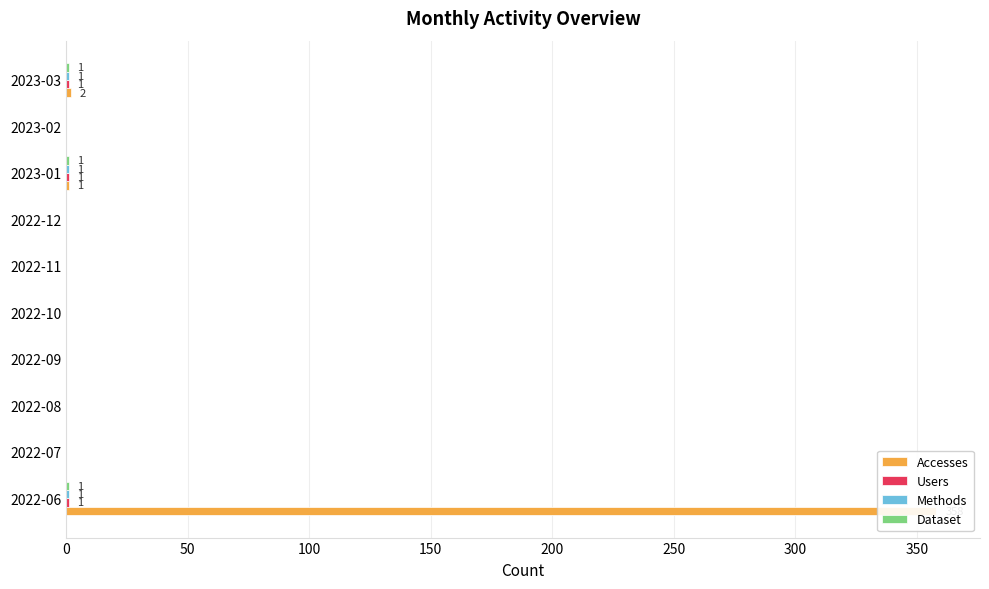

Count the number of categories in the chart.

10